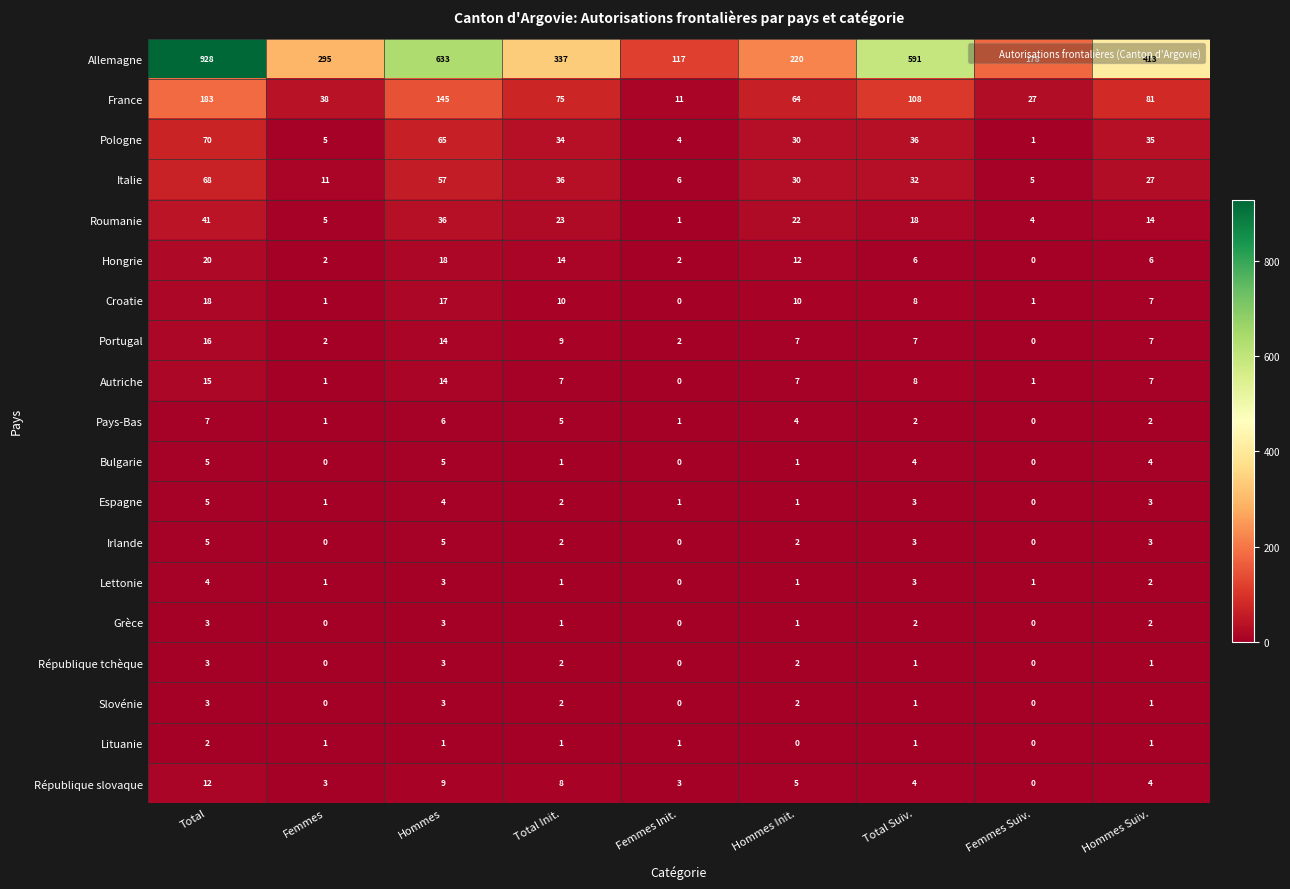

At which label is Allemagne closest to 522?

Total Suiv.